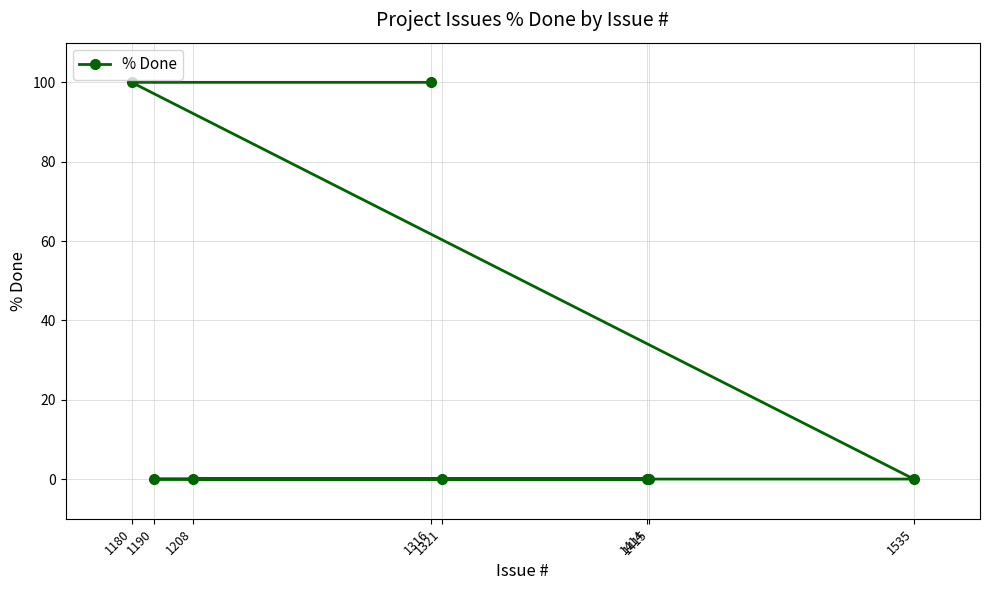

Which has a higher value, 1208 or 1415?

1208